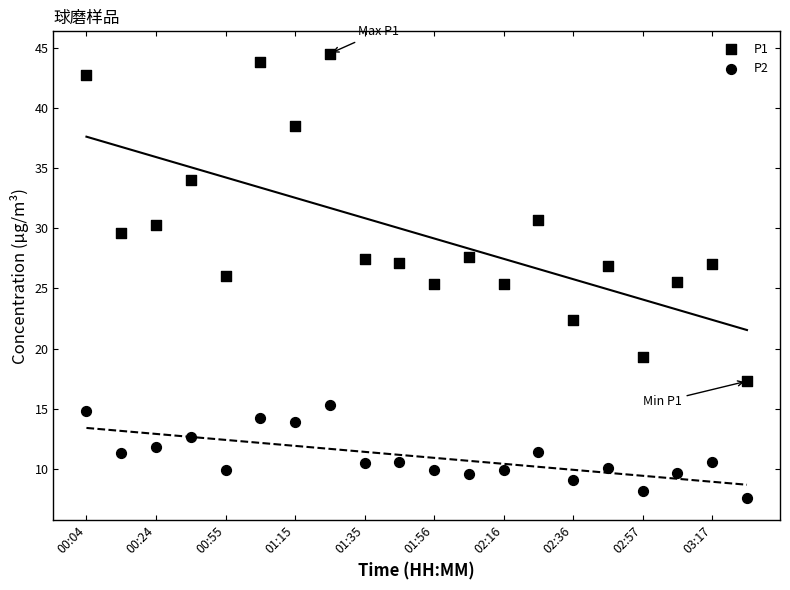

Which series reaches the minimum Y coordinate?

P2